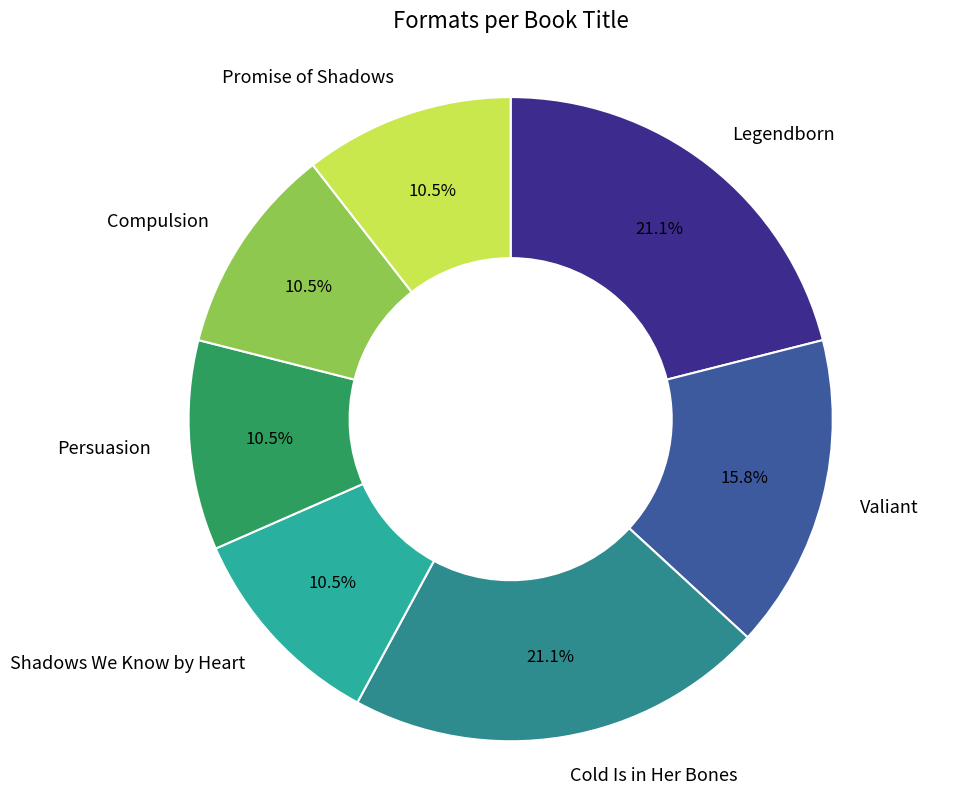

Approximately how many times larger is the value at Cold Is in Her Bones compared to Legendborn?

1.0